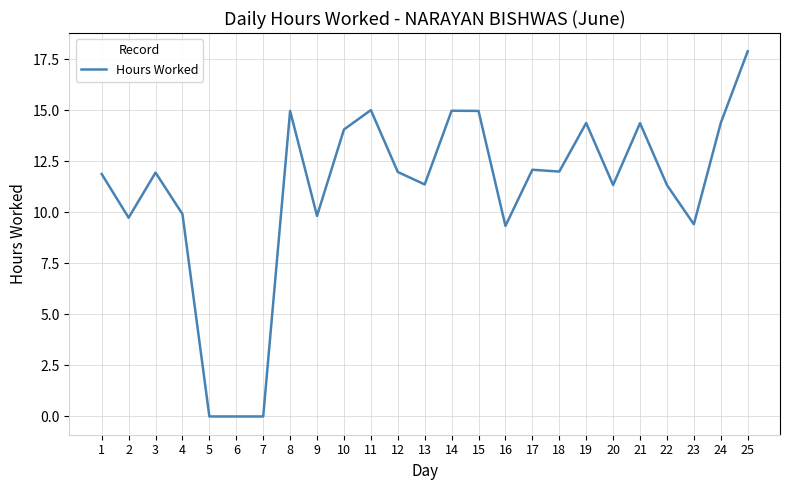

What is the difference between the second highest and second lowest values?

15.0